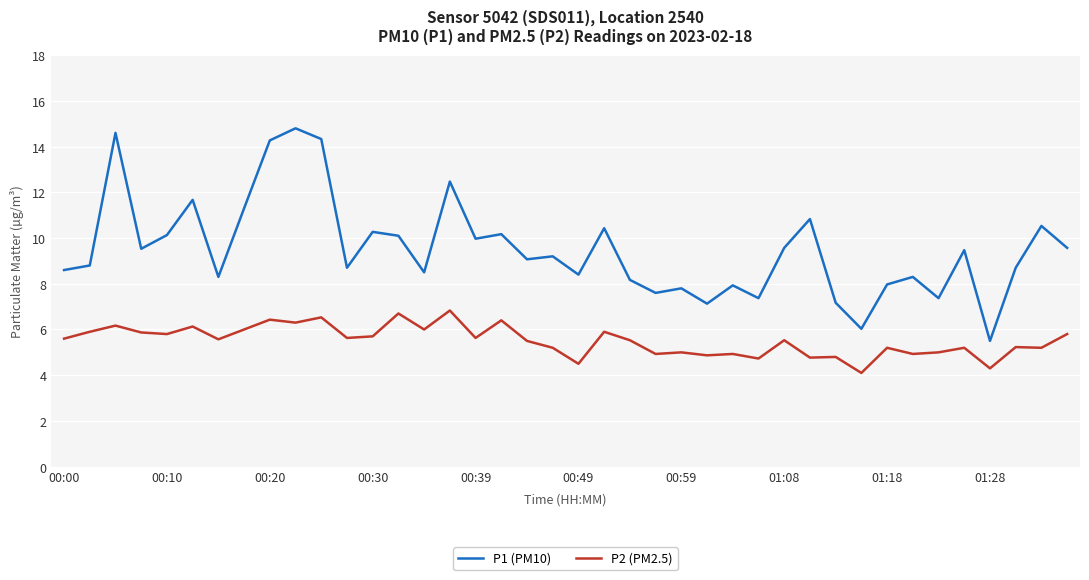

List the series in order of their peak value, lowest first.

P2 (PM2.5), P1 (PM10)